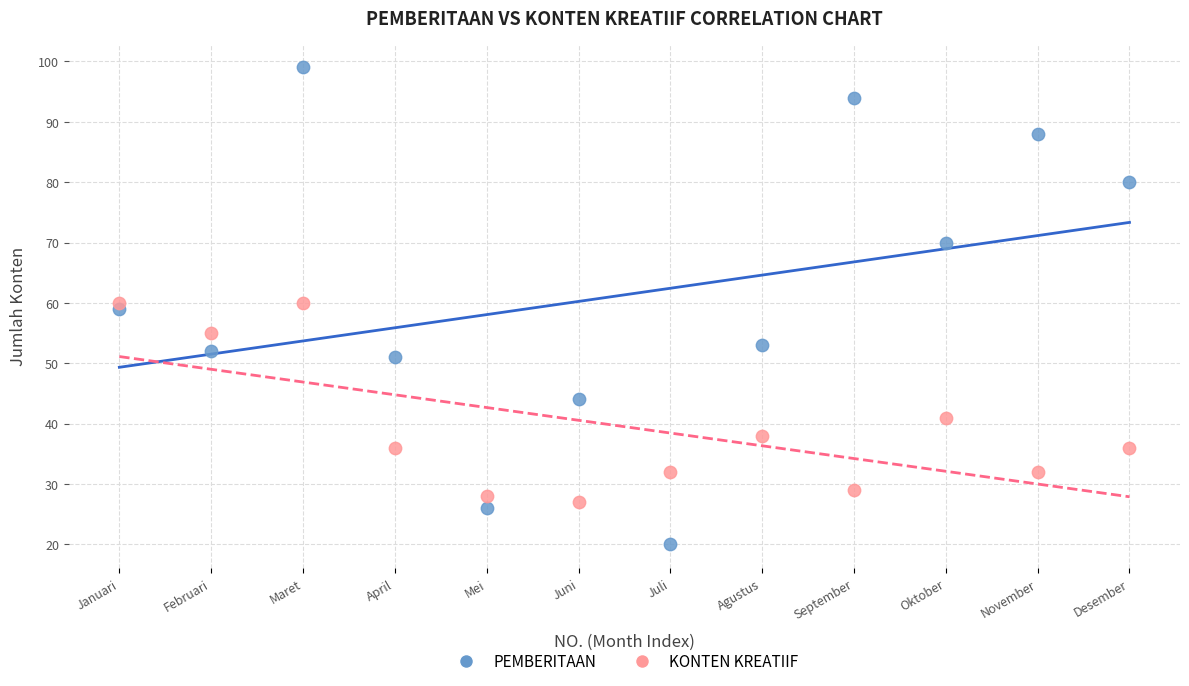

In the KONTEN KREATIIF series, what Y value is closest to 43?

41